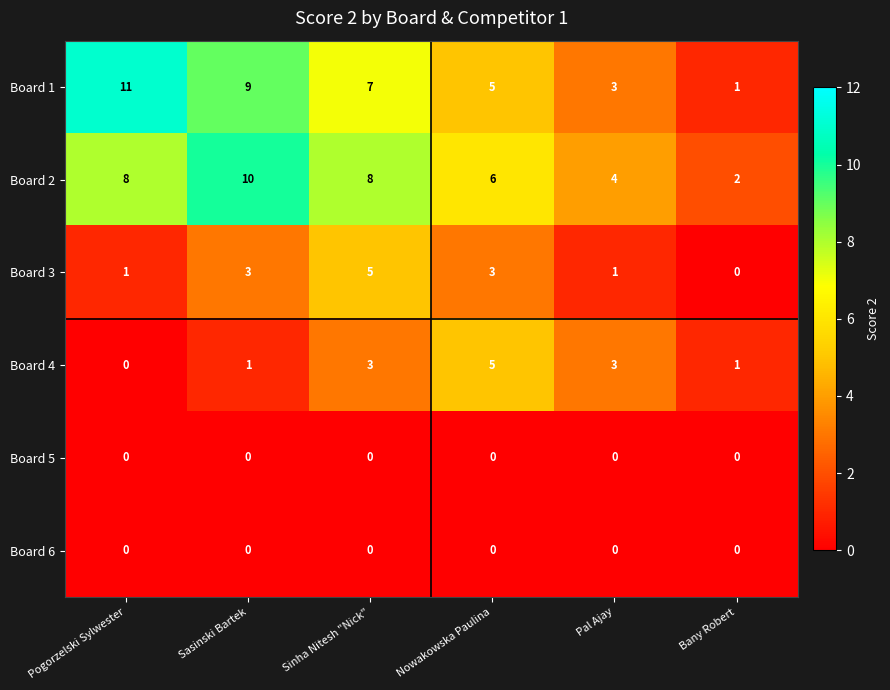

Which series has the largest total across all categories?

Board 2